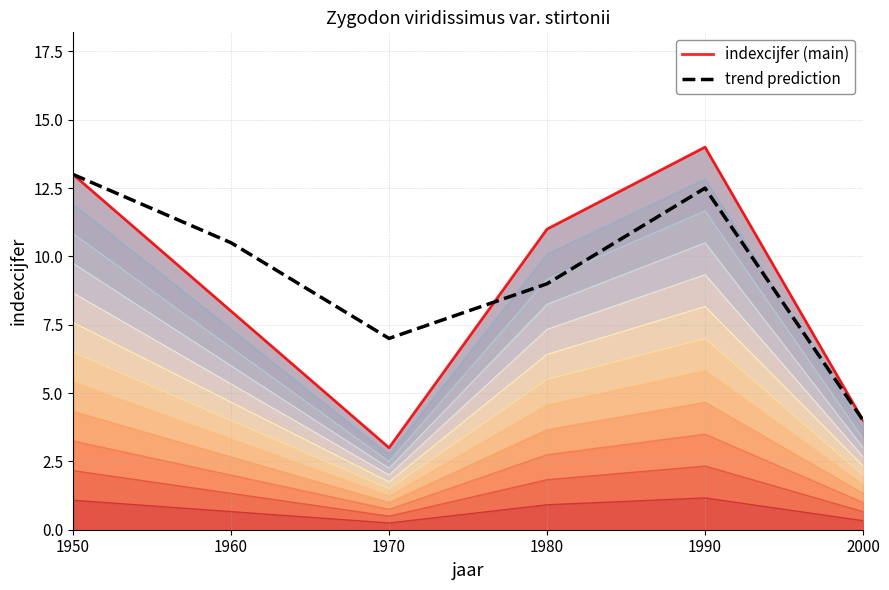

What is the difference between the indexcijfer (main) values at 1970 and 1990?

11.0